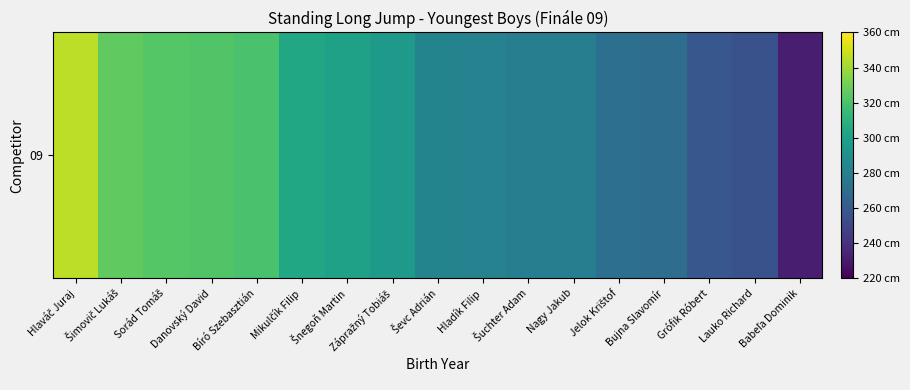

How many series are shown in this chart?

1